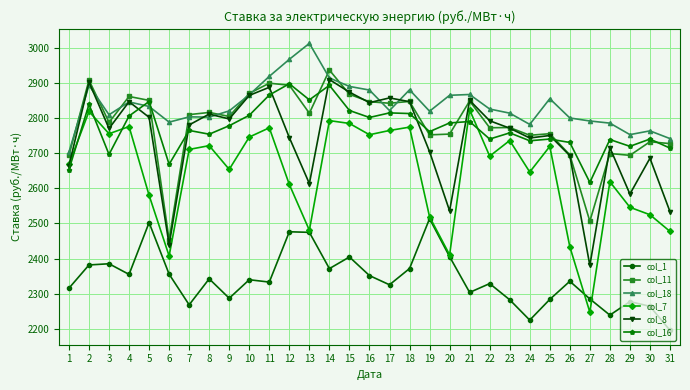

How many lines are shown in the chart?

6